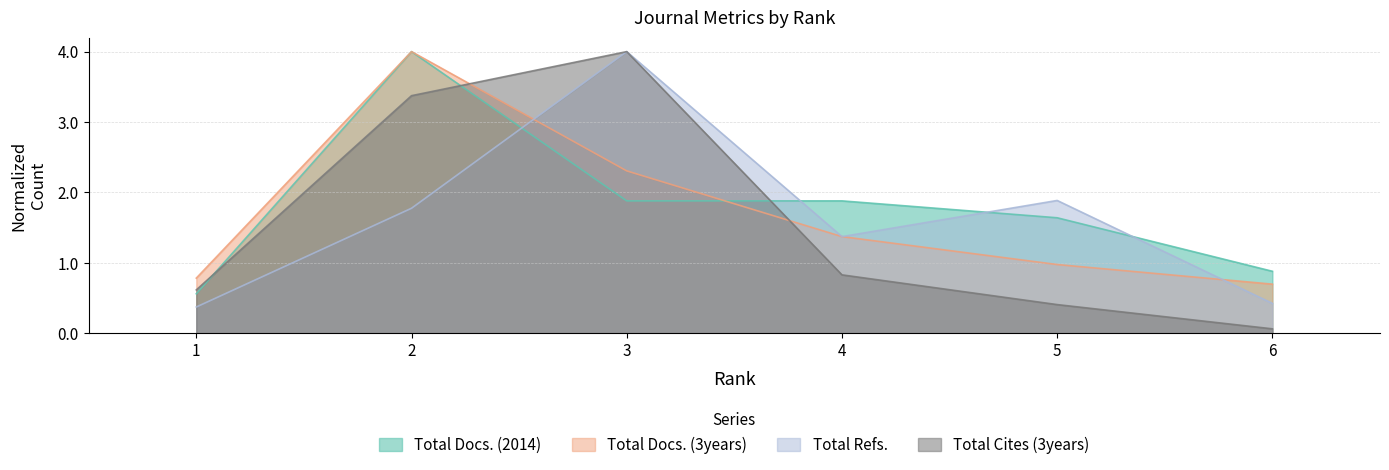

What is the minimum value for Total Docs. (2014)?

0.6